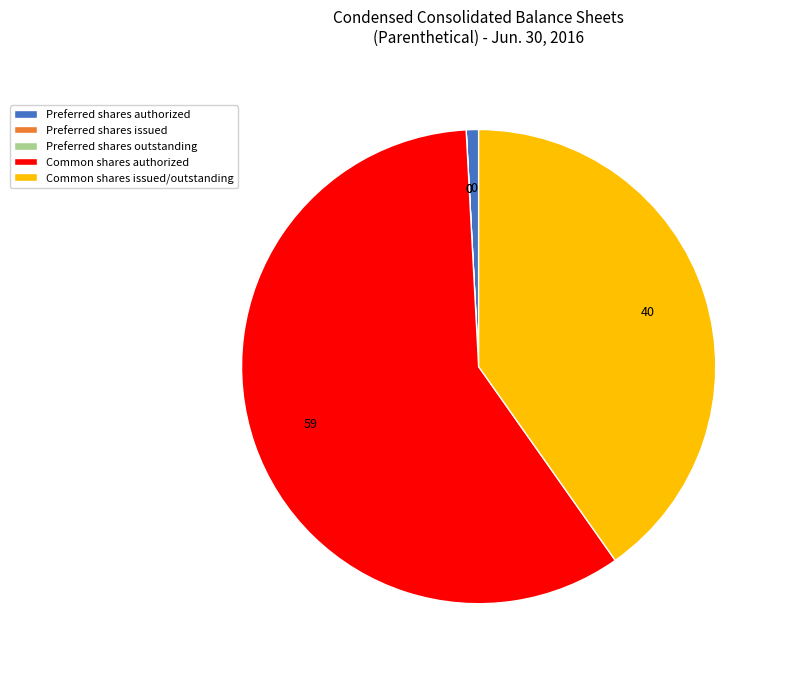

Is Common shares issued/outstanding the majority of the pie?

No